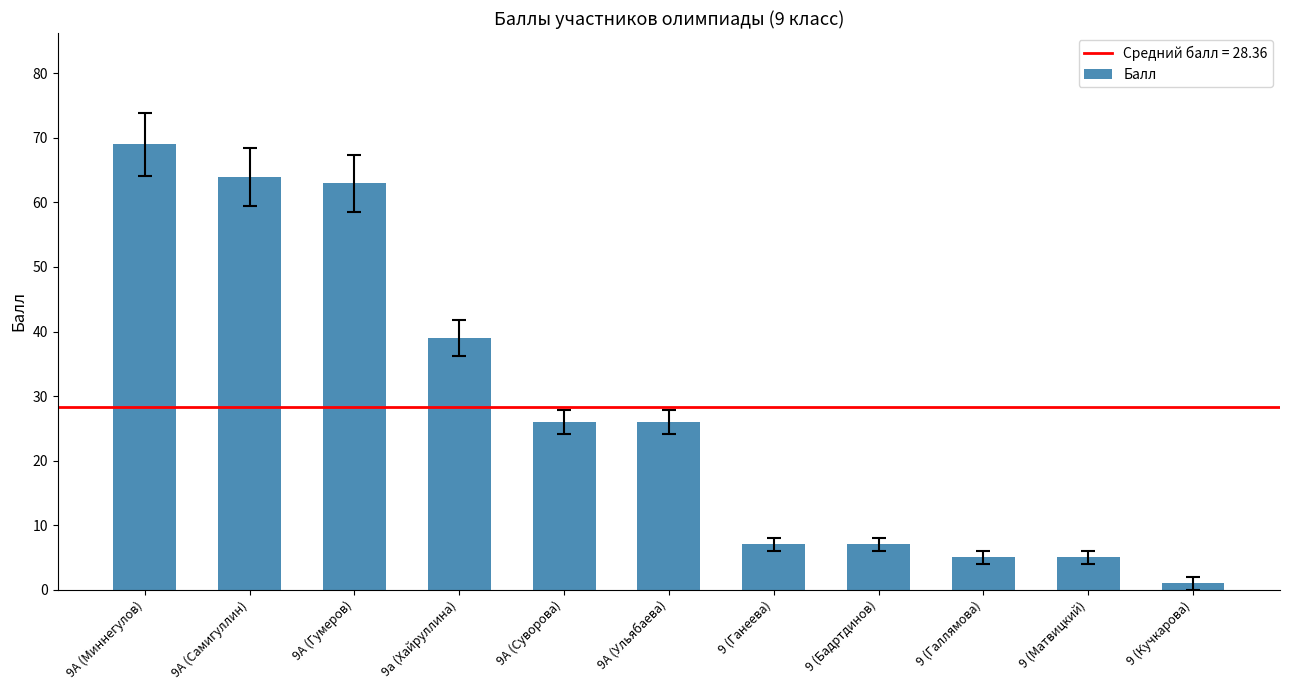

At which label does the data first exceed 26?

9А (Миннегулов)